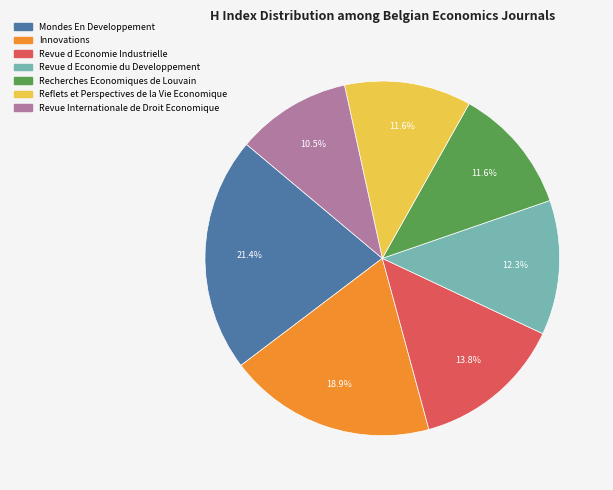

How many slices are in this pie chart?

7